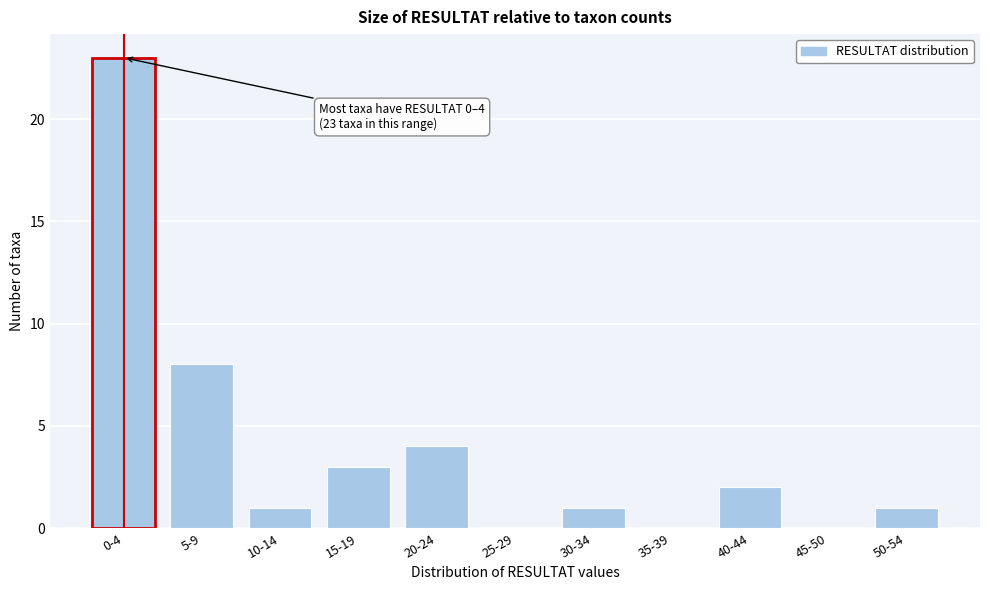

Reading left to right, transcribe all the data shown in this chart.

0-4=23	5-9=8	10-14=1	15-19=3	20-24=4	25-29=0	30-34=1	35-39=0	40-44=2	45-50=0	50-54=1